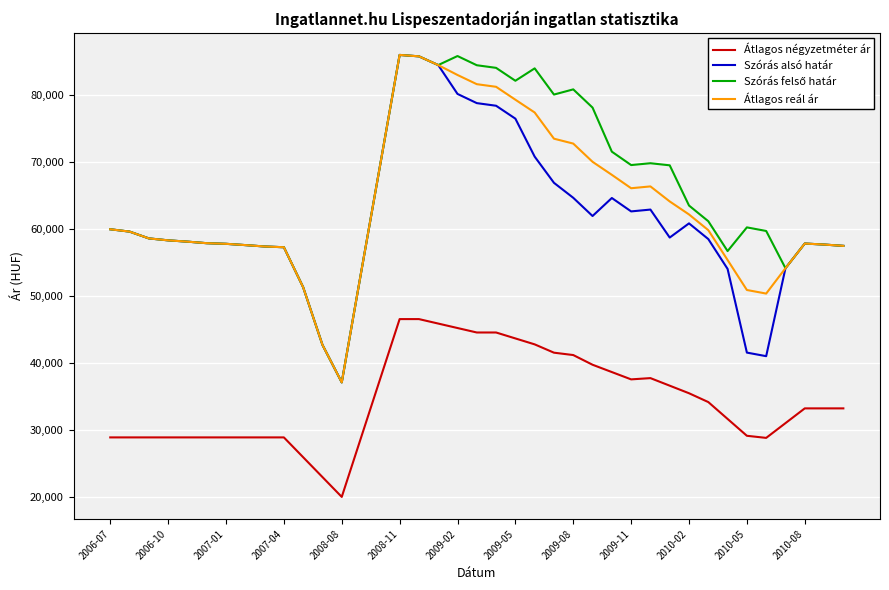

True or false: Átlagos négyzetméter ár and Szórás alsó határ intersect in this chart.

False